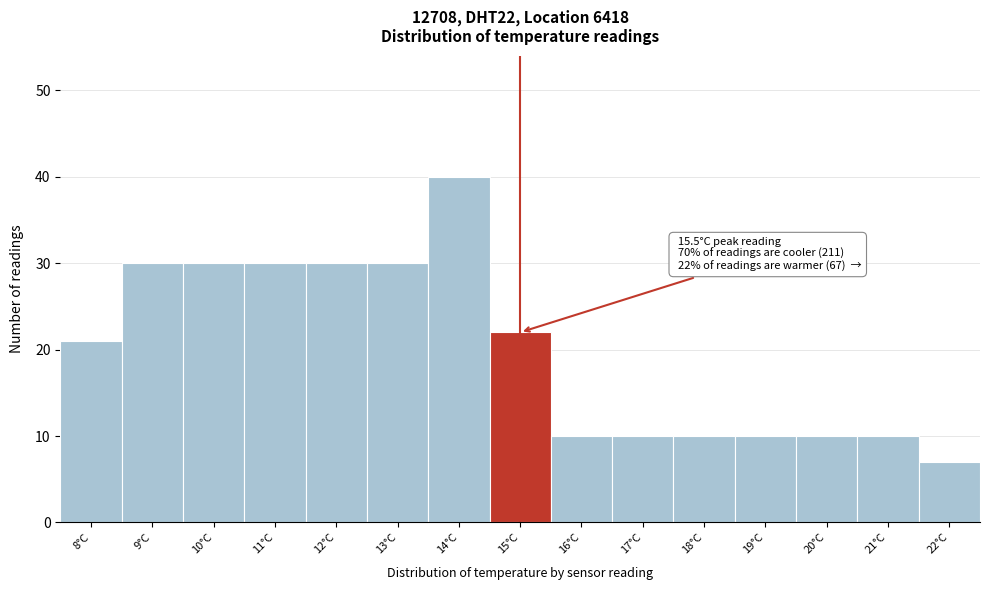

Reading left to right, extract all data points from this chart.

21	30	30	30	30	30	40	22	10	10	10	10	10	10	7